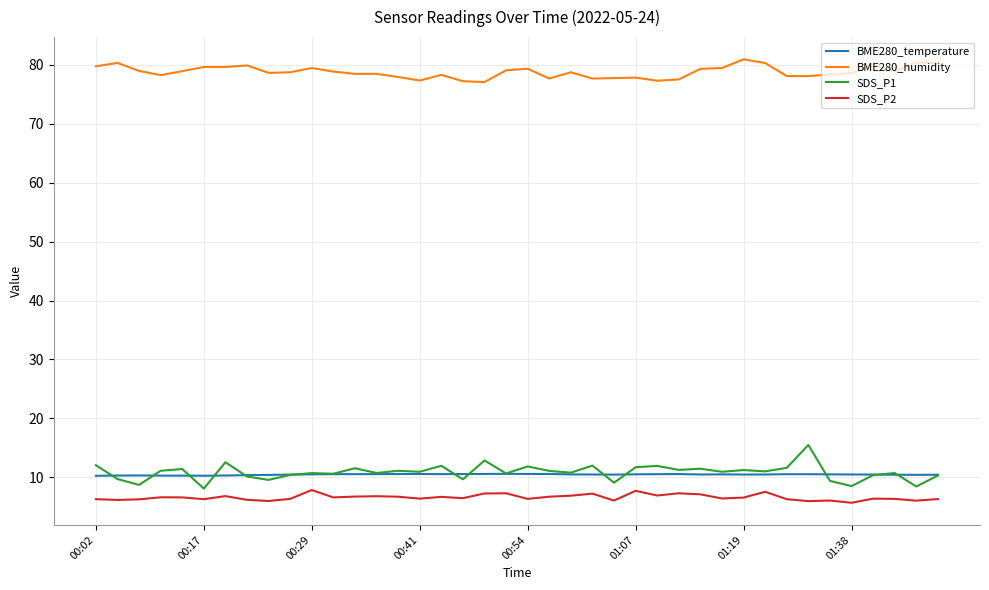

Rank the series by their maximum value, from lowest to highest.

SDS_P2, BME280_temperature, SDS_P1, BME280_humidity